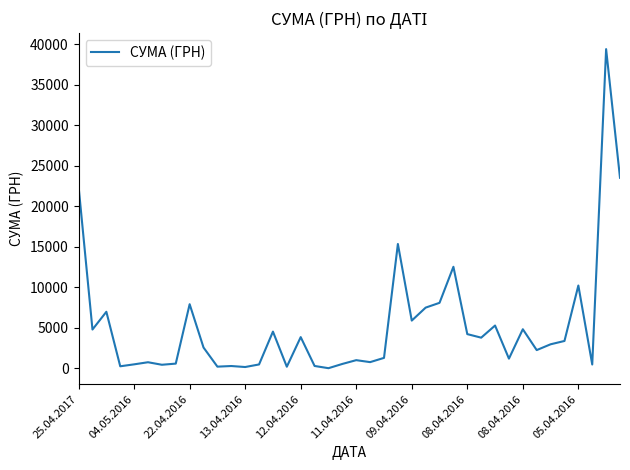

Does the chart have visible grid lines?

No